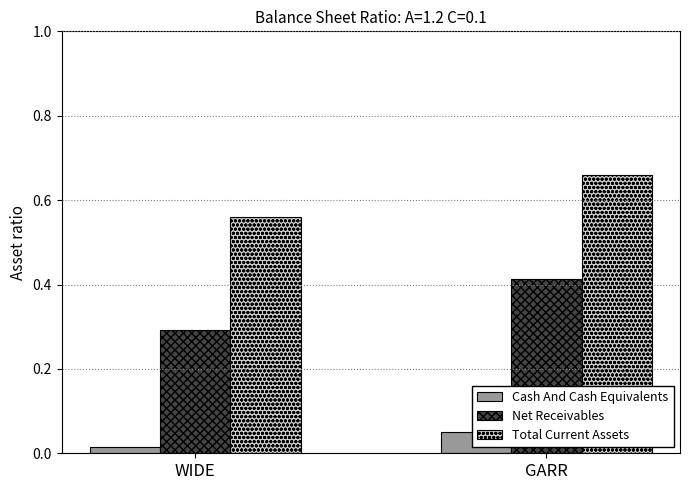

Which has a higher value, GARR or WIDE?

GARR